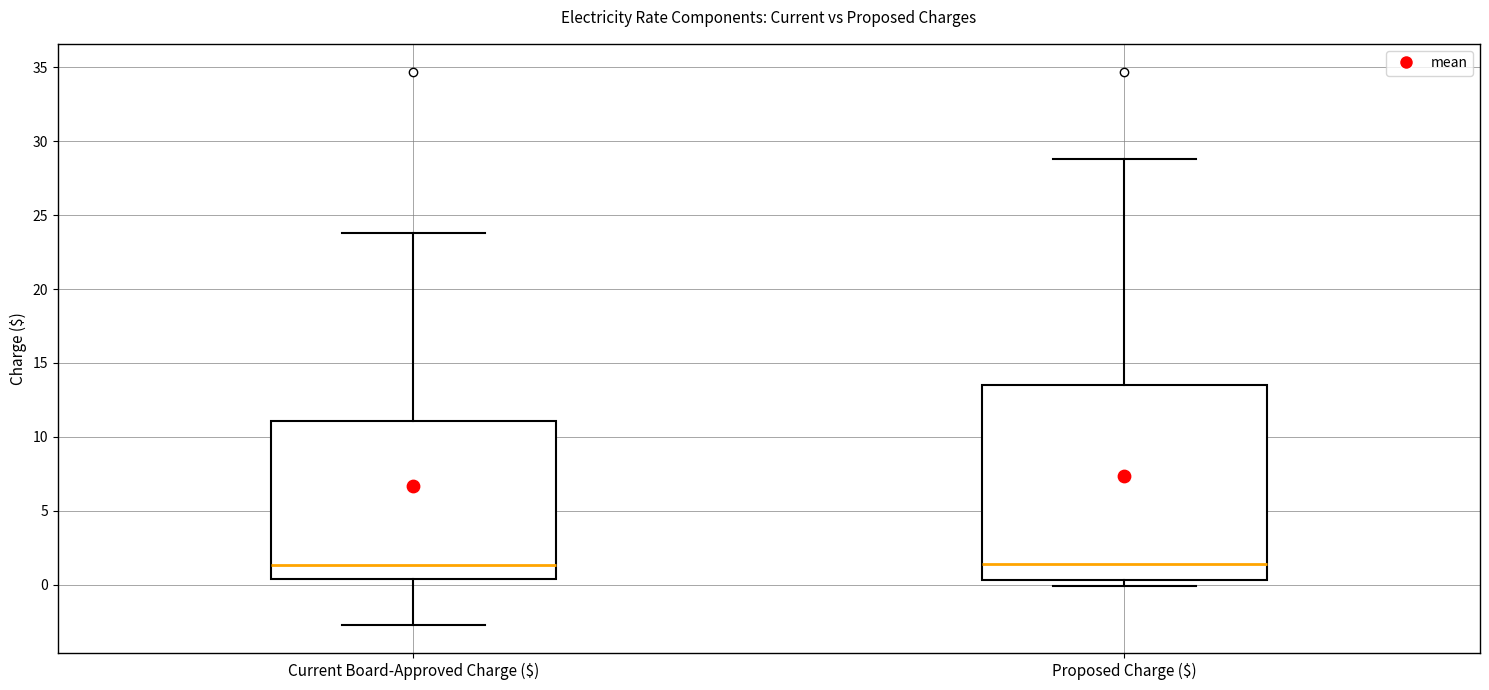

Reading left to right, read every box against the y-axis: the position of its median line, the range the box covers, and the ends of its whiskers. The values are not printed on the chart, so give them approximately, as read against the axis.

Current Board-Approved Charge ($): median 1.5, box 0.5 to 11.0, whiskers -3.0 to 24.0
Proposed Charge ($): median 1.5, box 0.5 to 13.5, whiskers 0.0 to 29.0